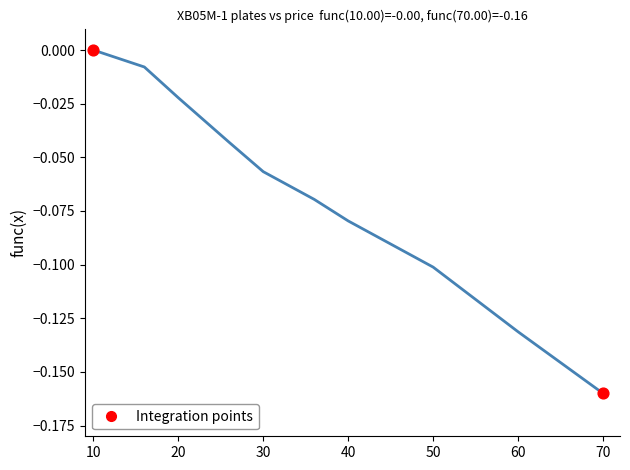

Does the chart have visible grid lines?

No